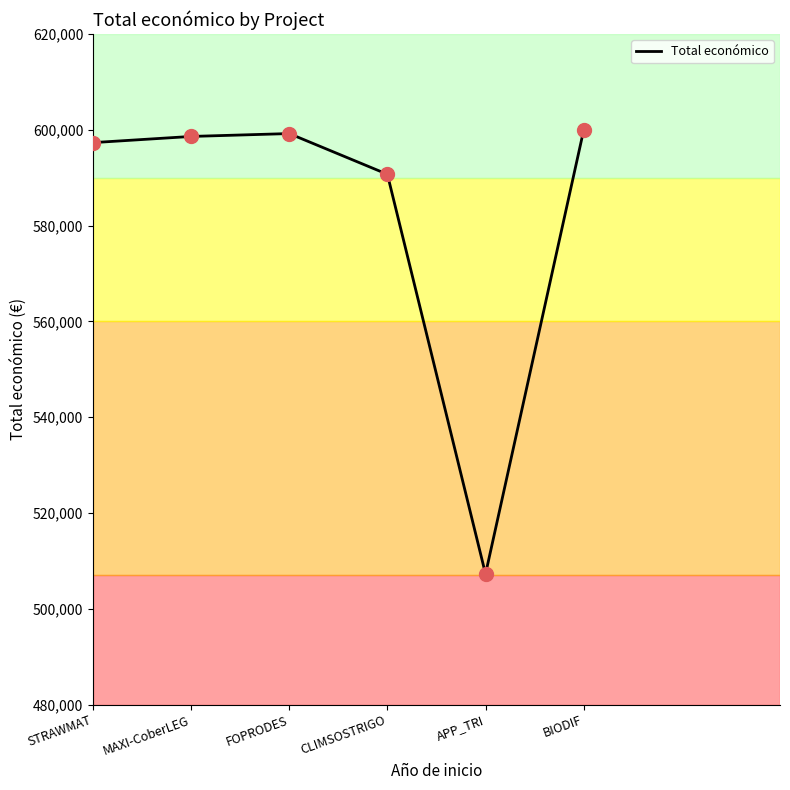

What is the ratio of the value at STRAWMAT to the value at MAXI-CoberLEG?

1.0